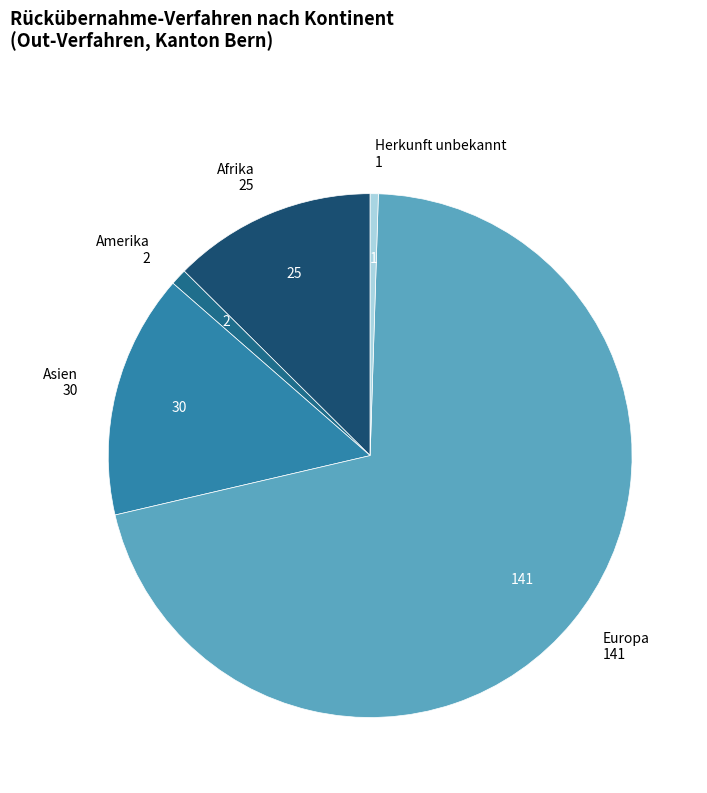

How many segments does this pie chart have?

5